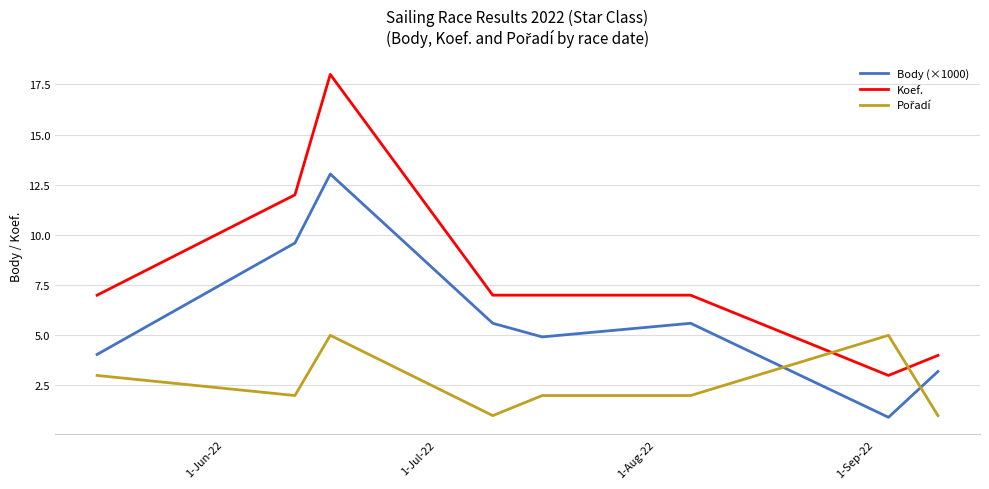

Which series has the largest total across all categories?

Koef.